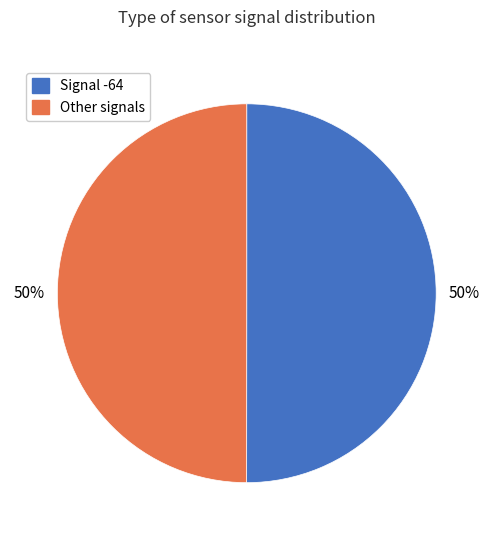

To the nearest percent, what is the average slice percentage?

50%